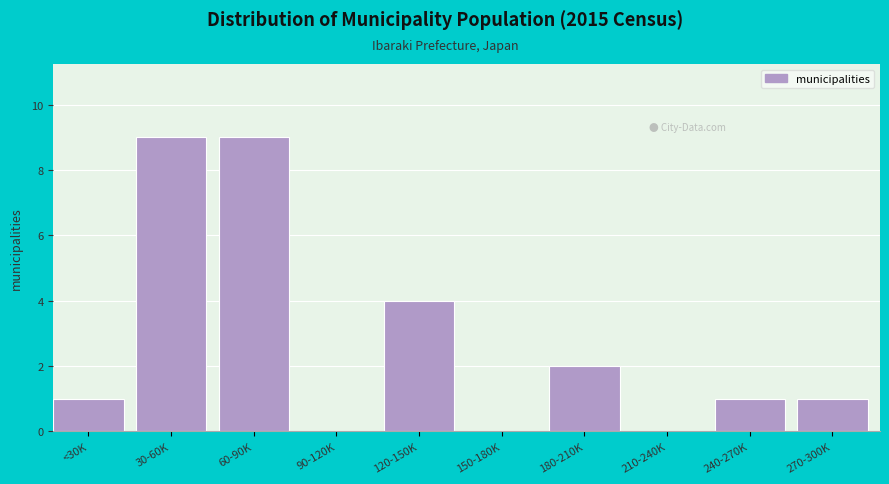

Reading left to right, transcribe all the data shown in this chart.

<30K=1	30-60K=9	60-90K=9	90-120K=0	120-150K=4	150-180K=0	180-210K=2	210-240K=0	240-270K=1	270-300K=1